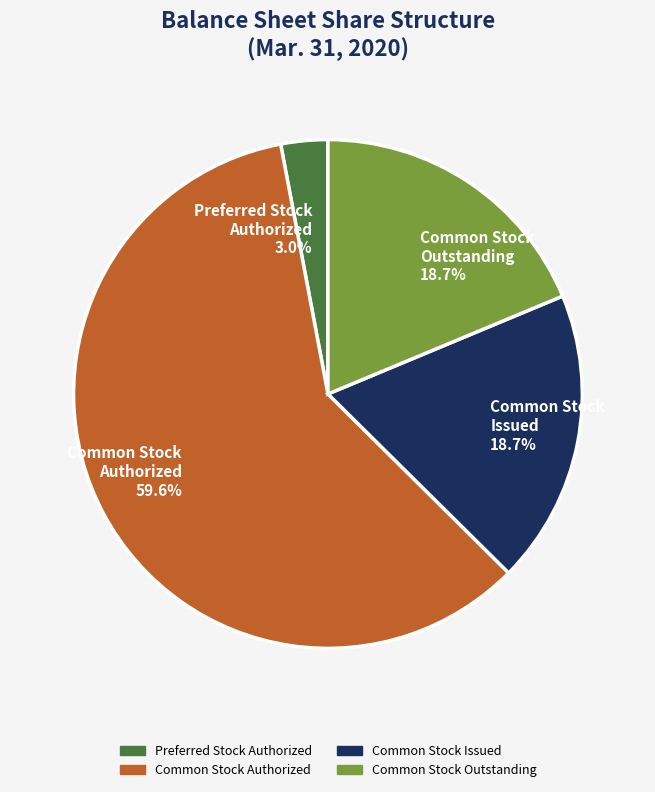

How many segments does this pie chart have?

4